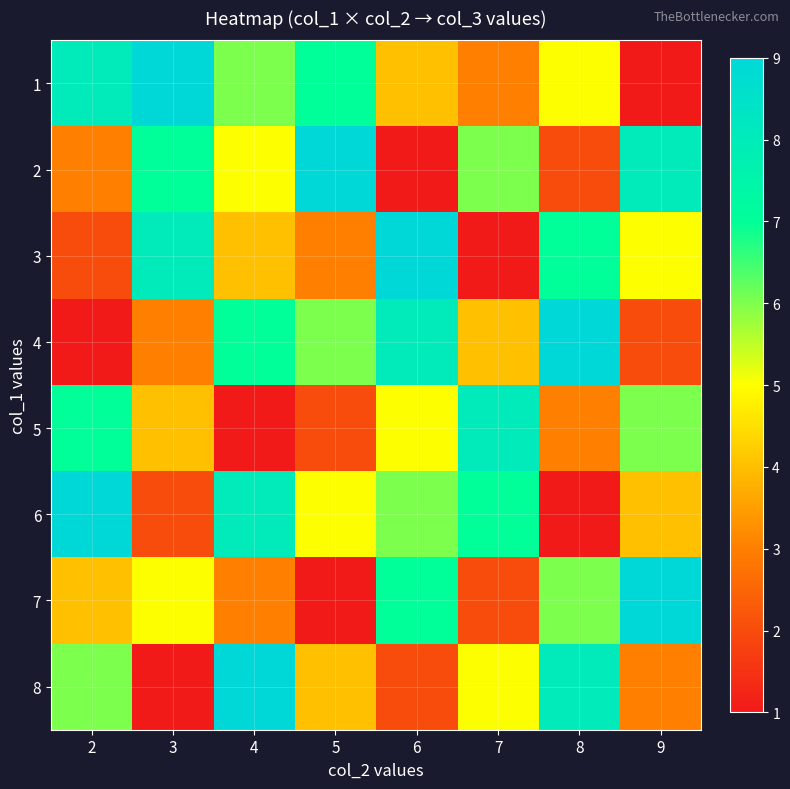

Which series has the largest total across all categories?

1